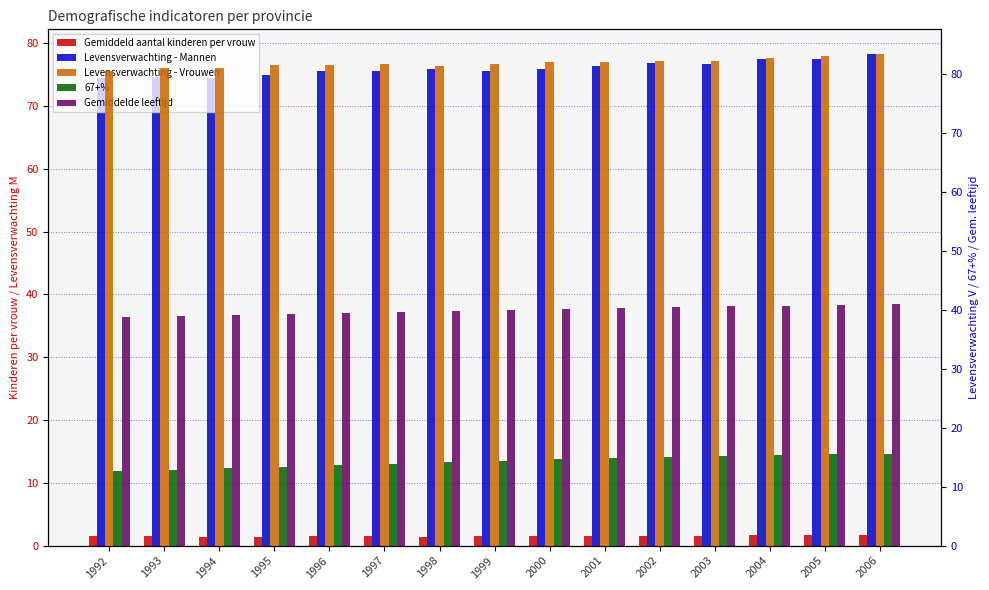

What is the smallest value displayed?

1.4